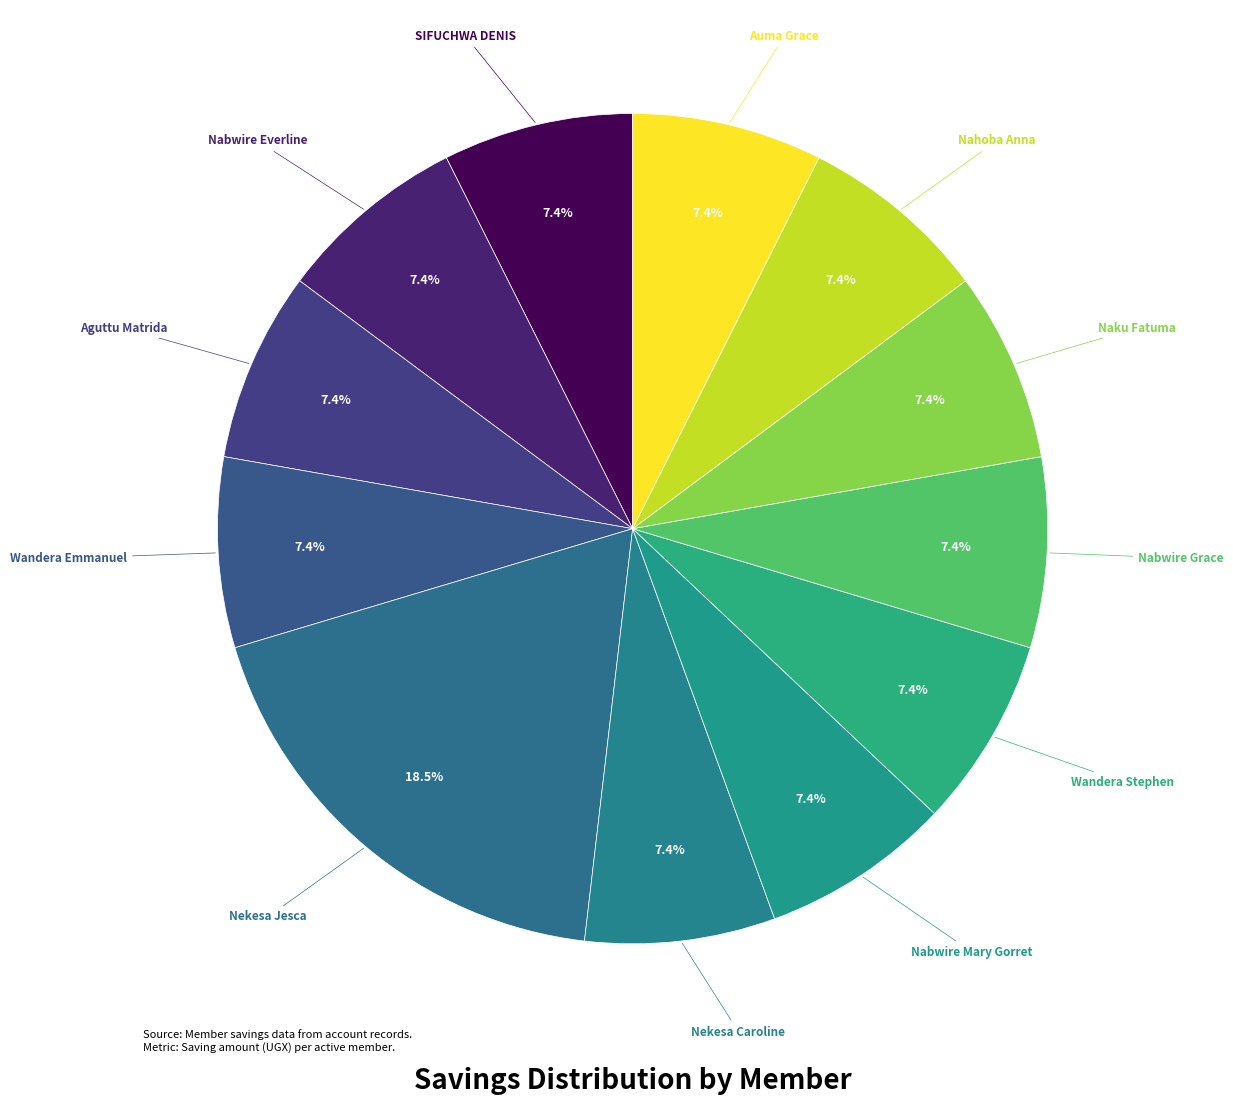

How many slices are in this pie chart?

12